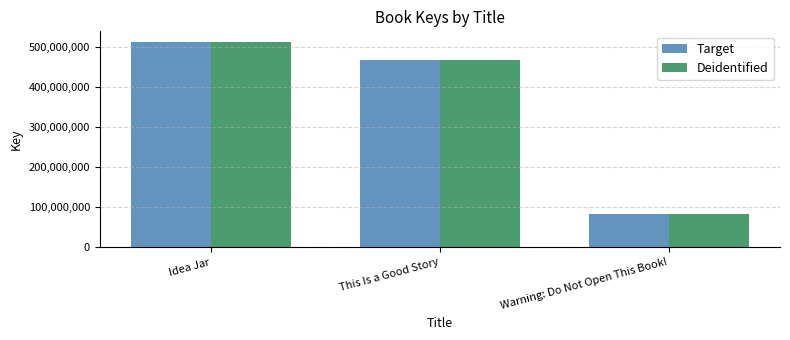

Which category has the highest value across all series?

Idea Jar